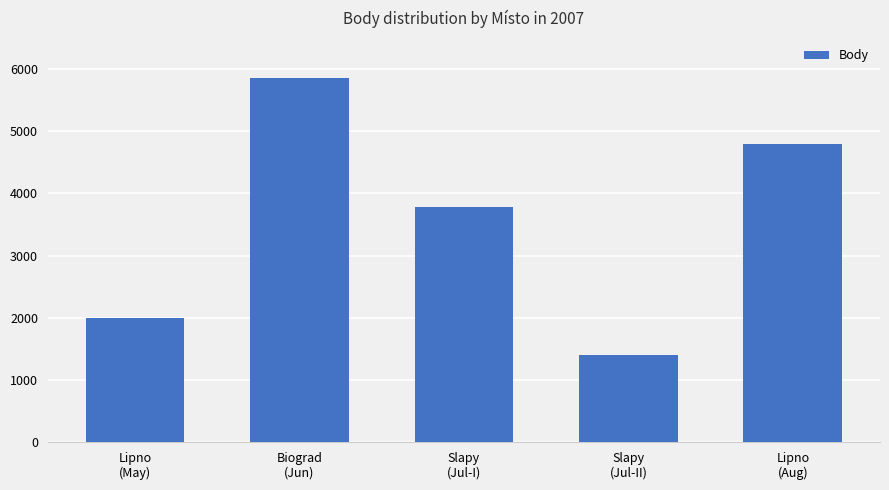

Which label corresponds to the largest value in the chart?

Biograd
(Jun)